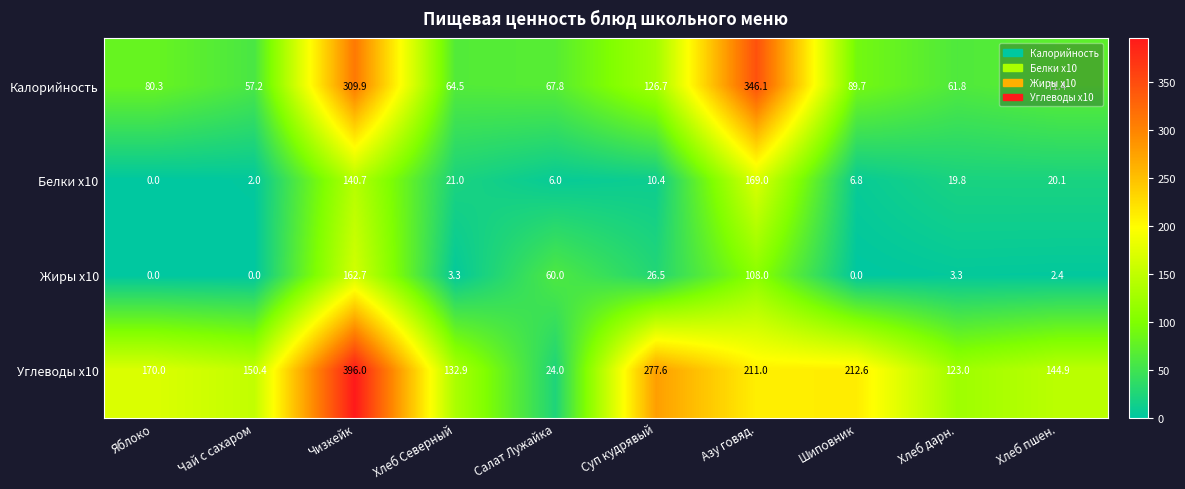

How many values in the Жиры x10 series are below 3?

4